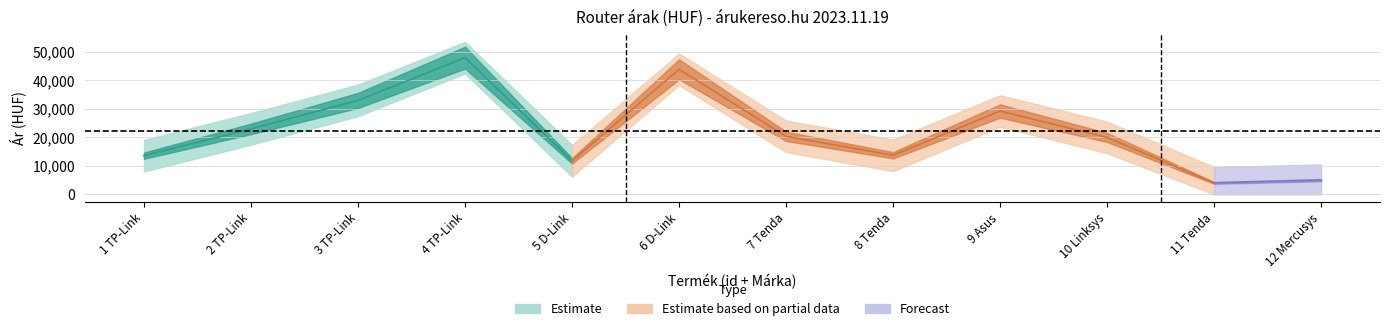

Reading left to right, transcribe all the data shown in this chart.

13600	22990	32990	47990	11790	43900	20390	13730	29270	19990	4040	5014